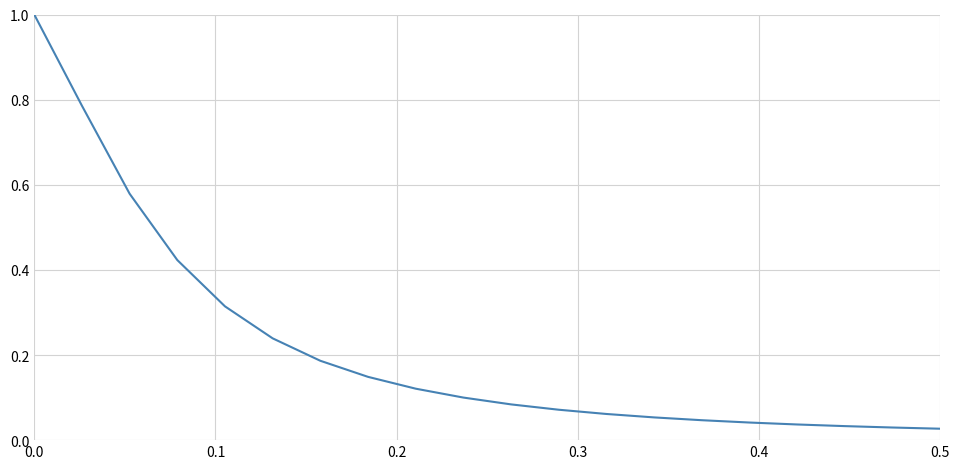

What is the maximum value shown in the chart?

1.0